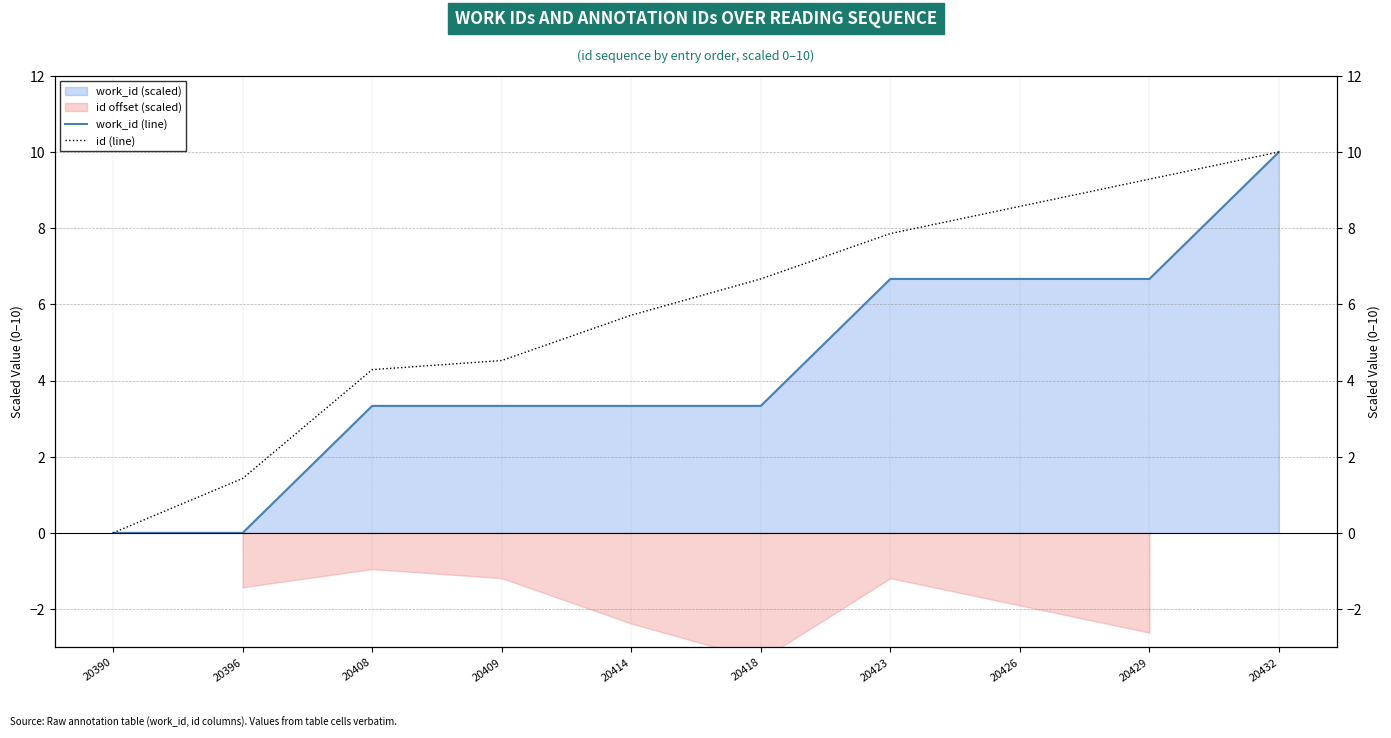

List the labels in order of id (line) value, largest first.

20432, 20429, 20426, 20423, 20418, 20414, 20409, 20408, 20396, 20390